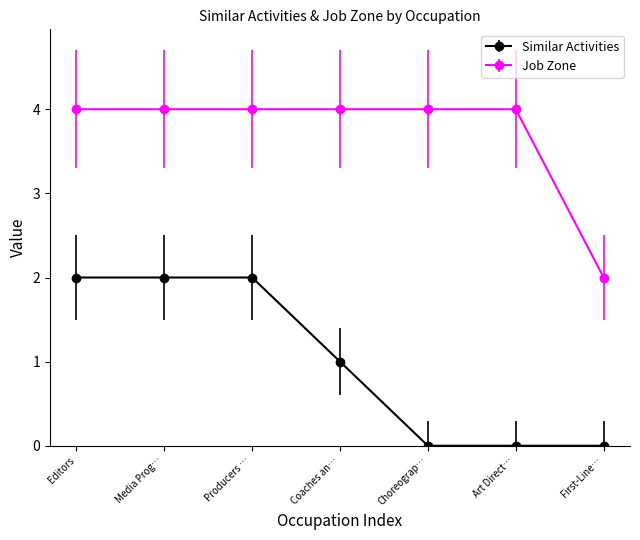

True or false: Job Zone and Similar Activities intersect in this chart.

False